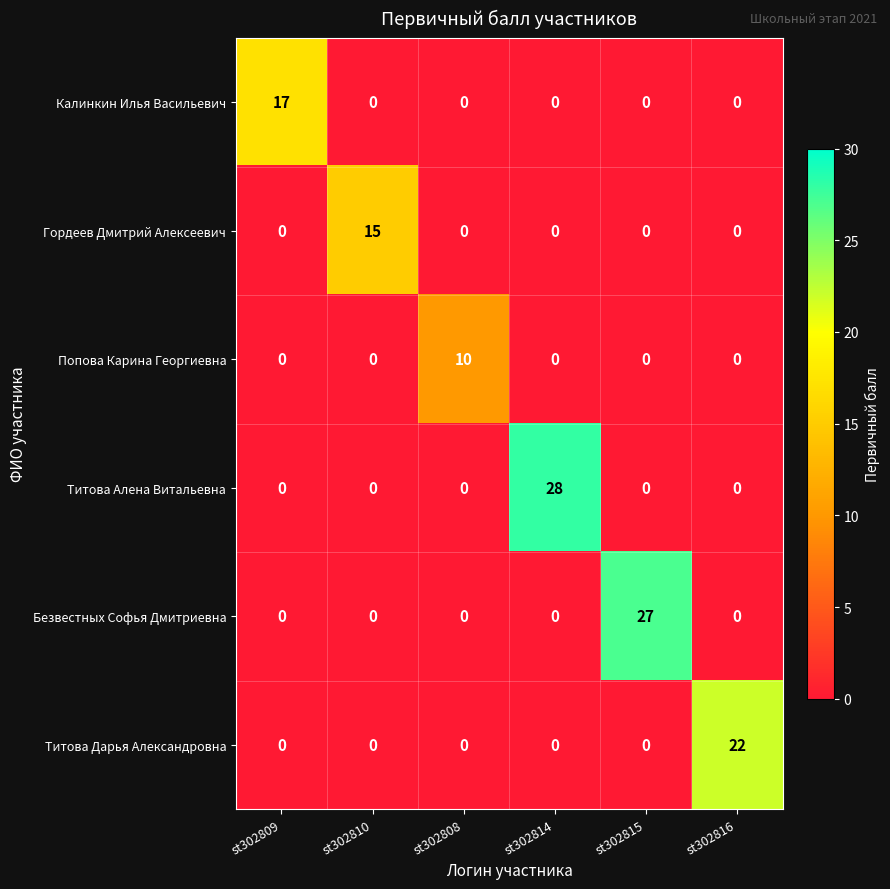

List the series in order of their peak value, highest first.

Титова Алена Витальевна, Безвестных Софья Дмитриевна, Титова Дарья Александровна, Калинкин Илья Васильевич, Гордеев Дмитрий Алексеевич, Попова Карина Георгиевна